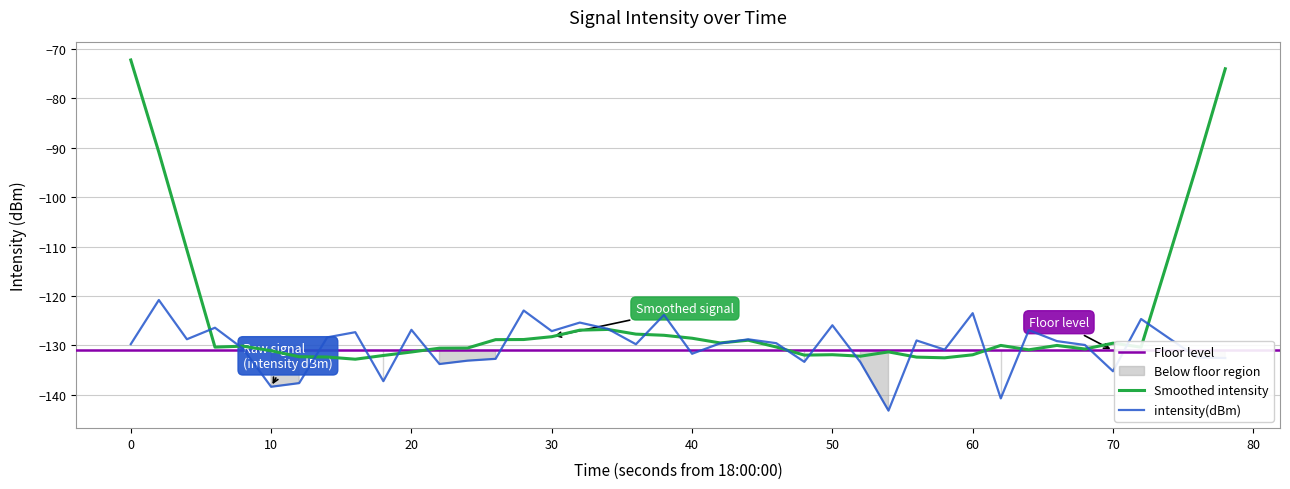

Does the chart have visible grid lines?

Yes